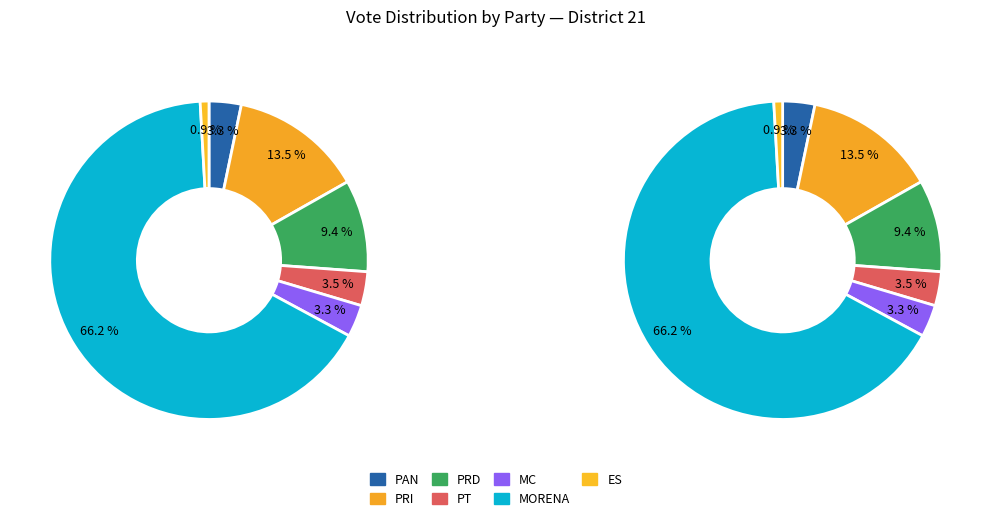

Does MORENA represent more than half of the total?

Yes